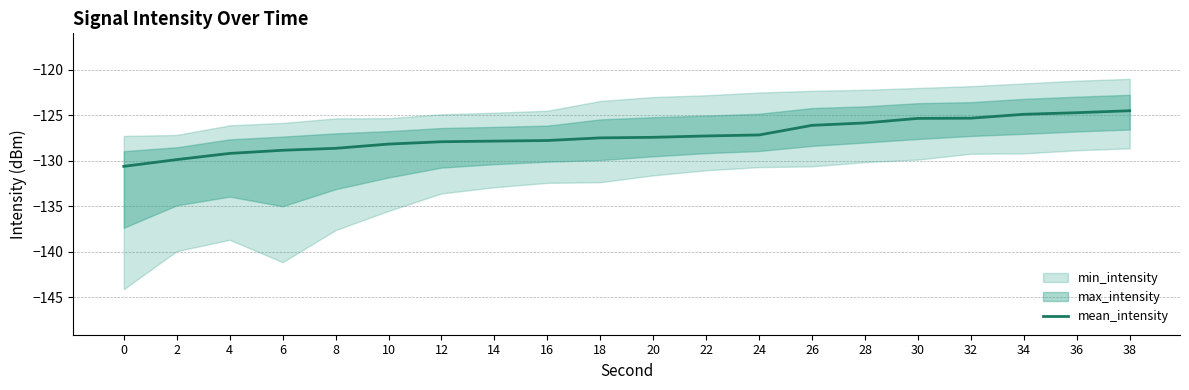

The chart shows a value of -126.1 at 26. True or false?

True